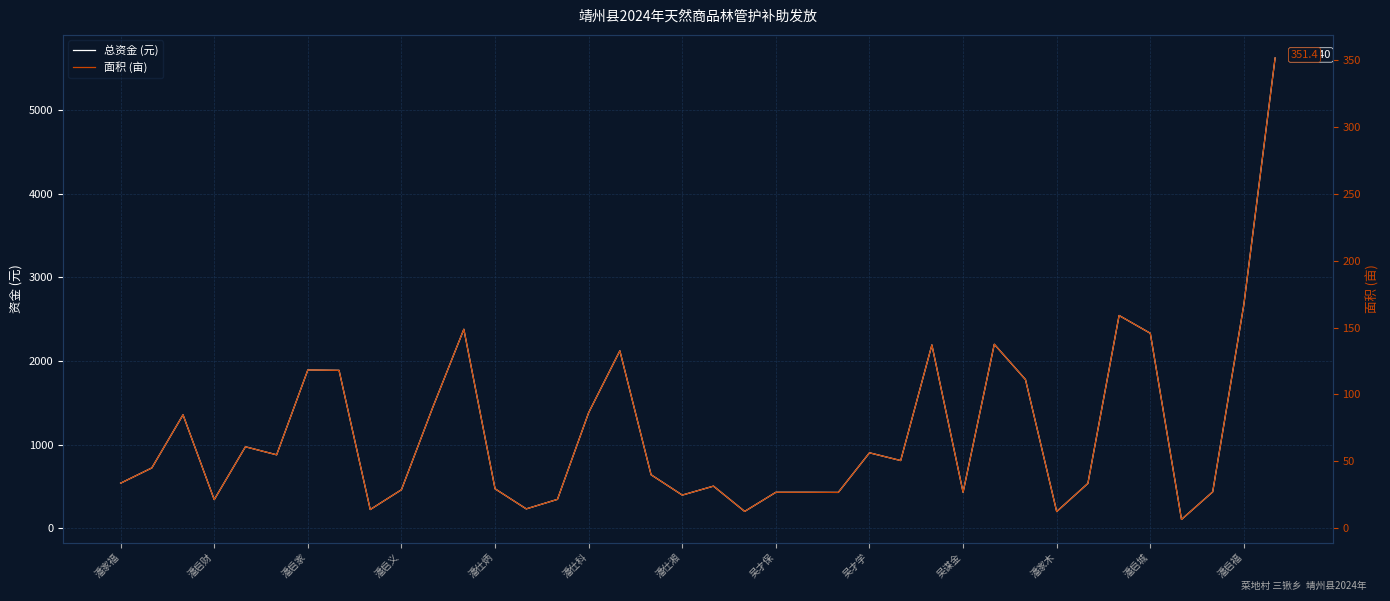

What is the sum of all 面积 (亩) values?

2715.6